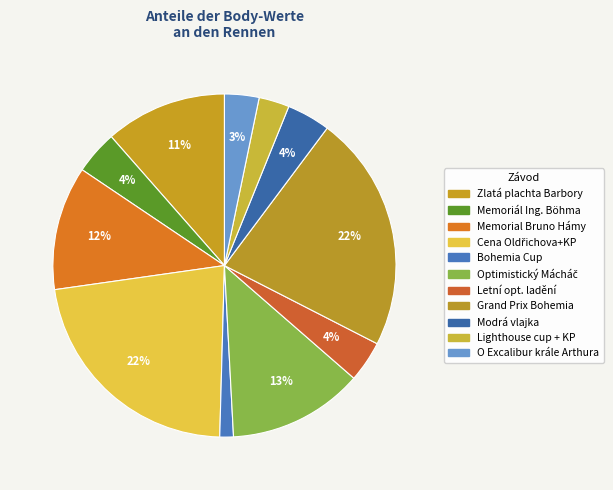

How many segments does this pie chart have?

11